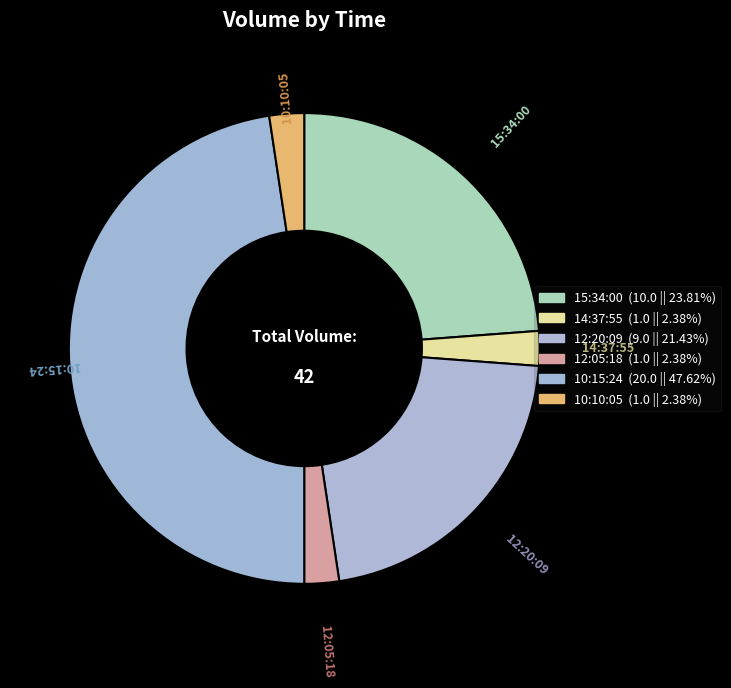

Which category has the biggest portion of the pie?

10:15:24